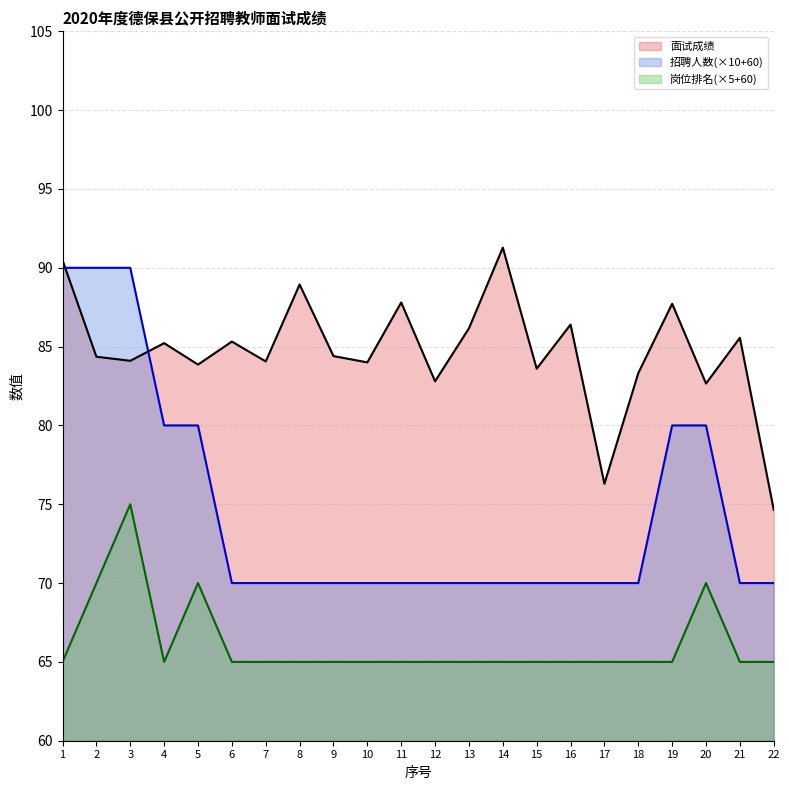

What is the value of the 面试成绩 point at the 2nd from the left?

84.4